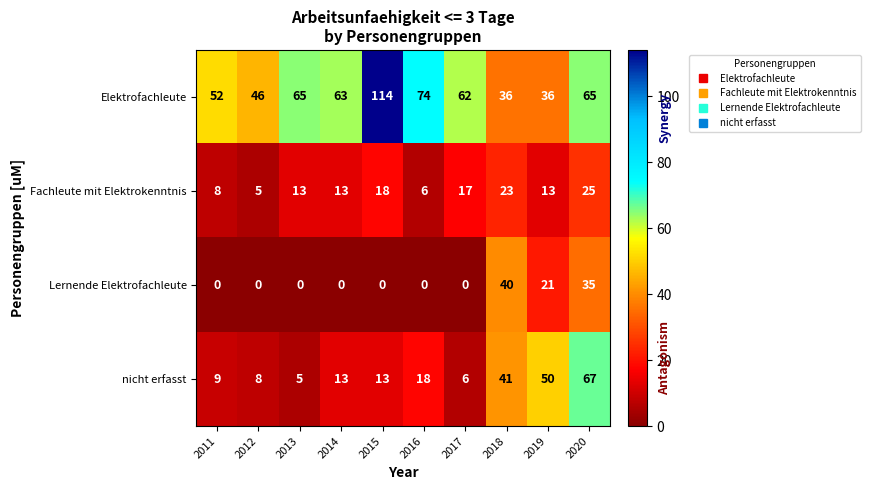

What is the greatest value displayed?

114